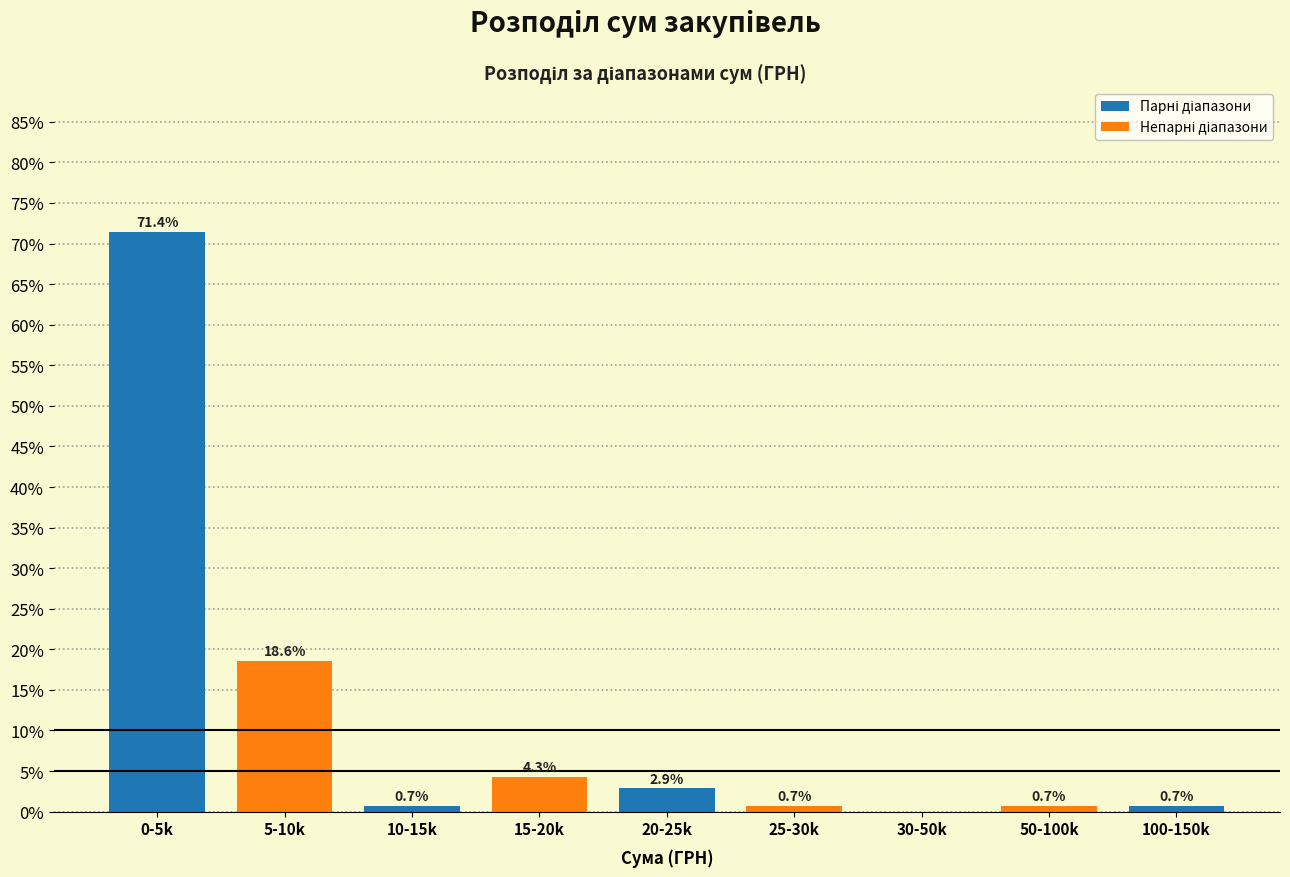

Reading left to right, what are all the values shown in this chart?

0-5k=71.4	5-10k=18.6	10-15k=0.7	15-20k=4.3	20-25k=2.9	25-30k=0.7	30-50k=0.0	50-100k=0.7	100-150k=0.7